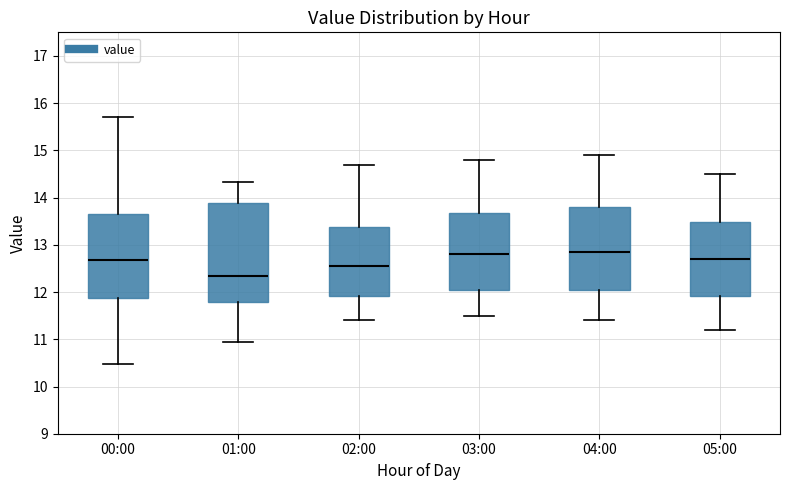

Which box is the tallest, from its lower edge to its upper edge?

01:00